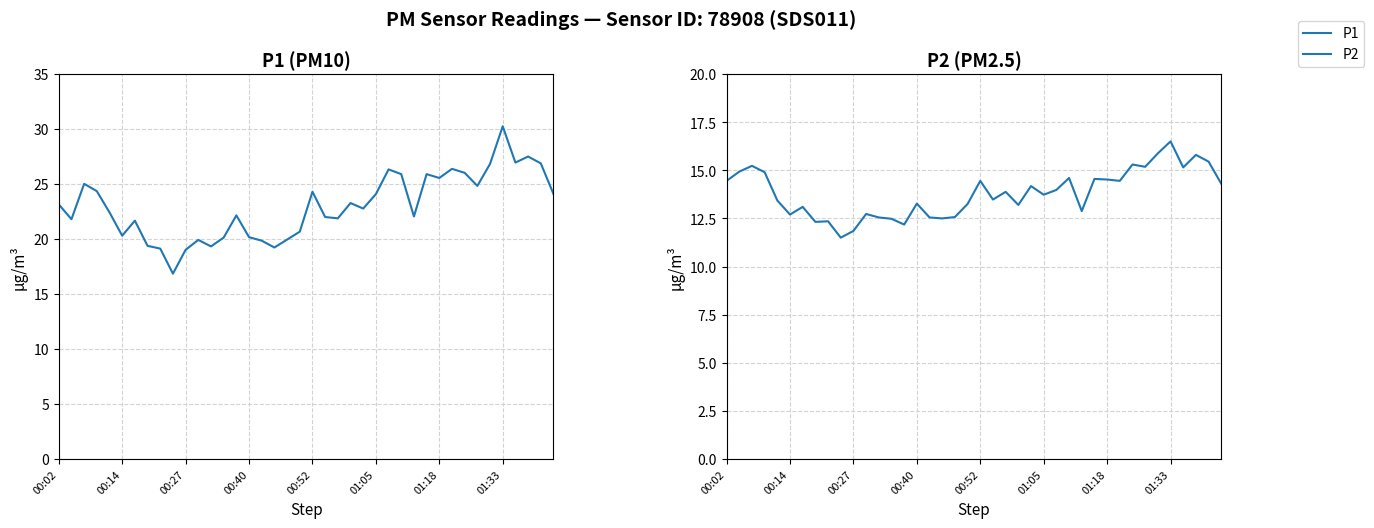

Rank the series by their average value, from lowest to highest.

P2, P1